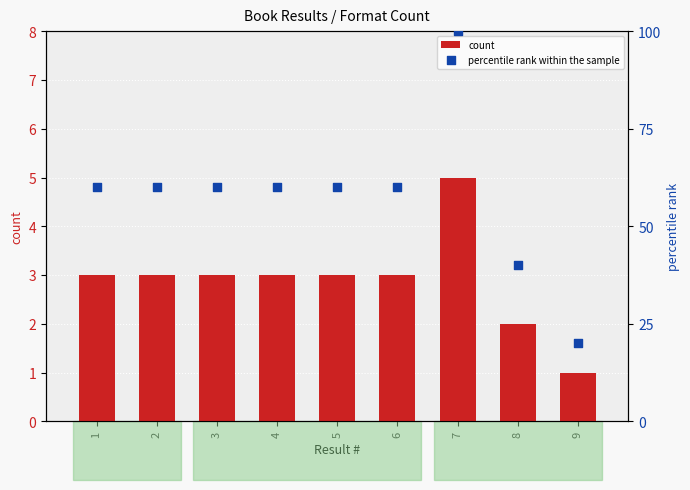

Which series has the largest total across all categories?

percentile rank within the sample